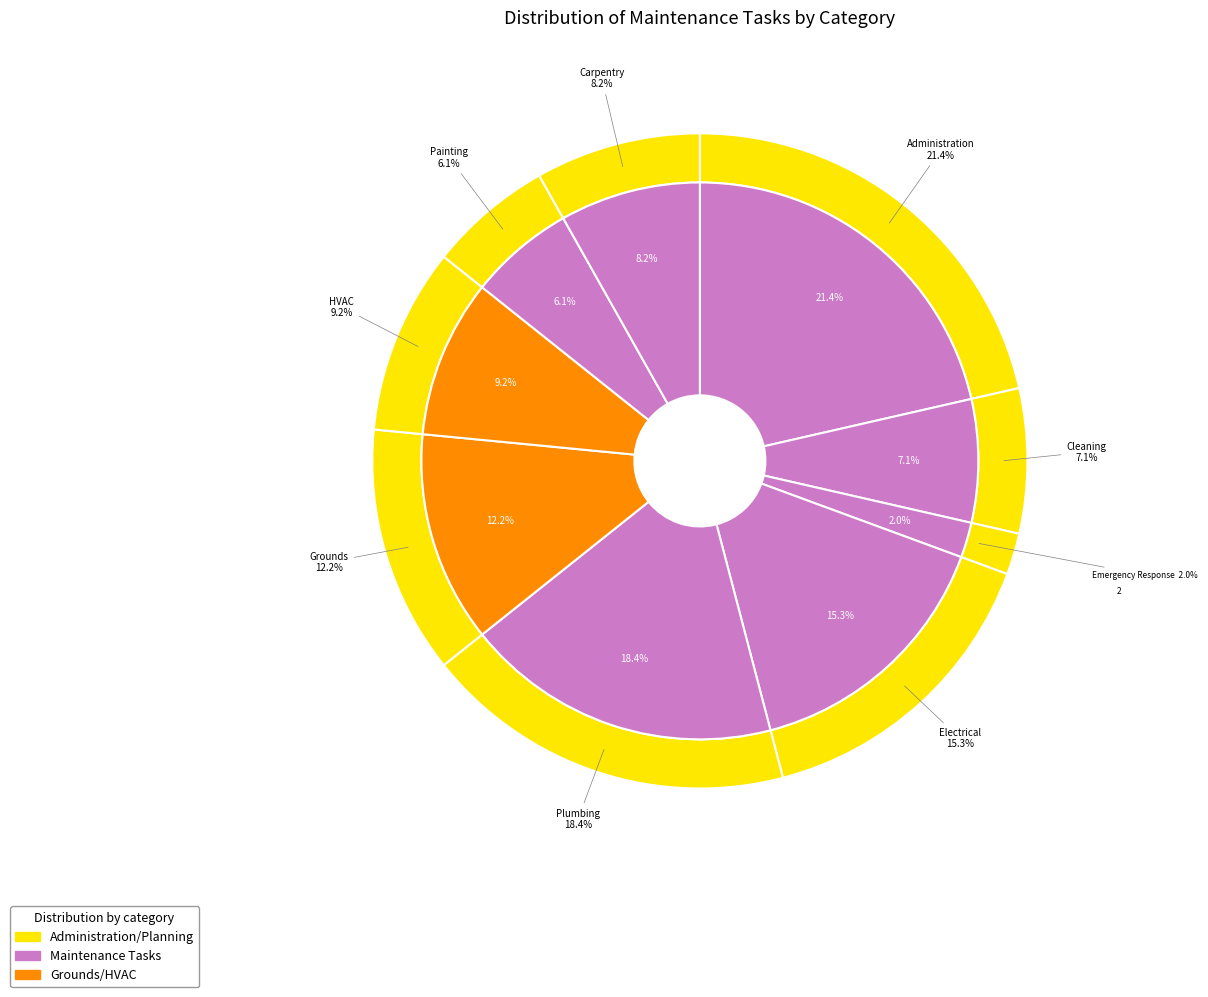

How many slices are in this pie chart?

9